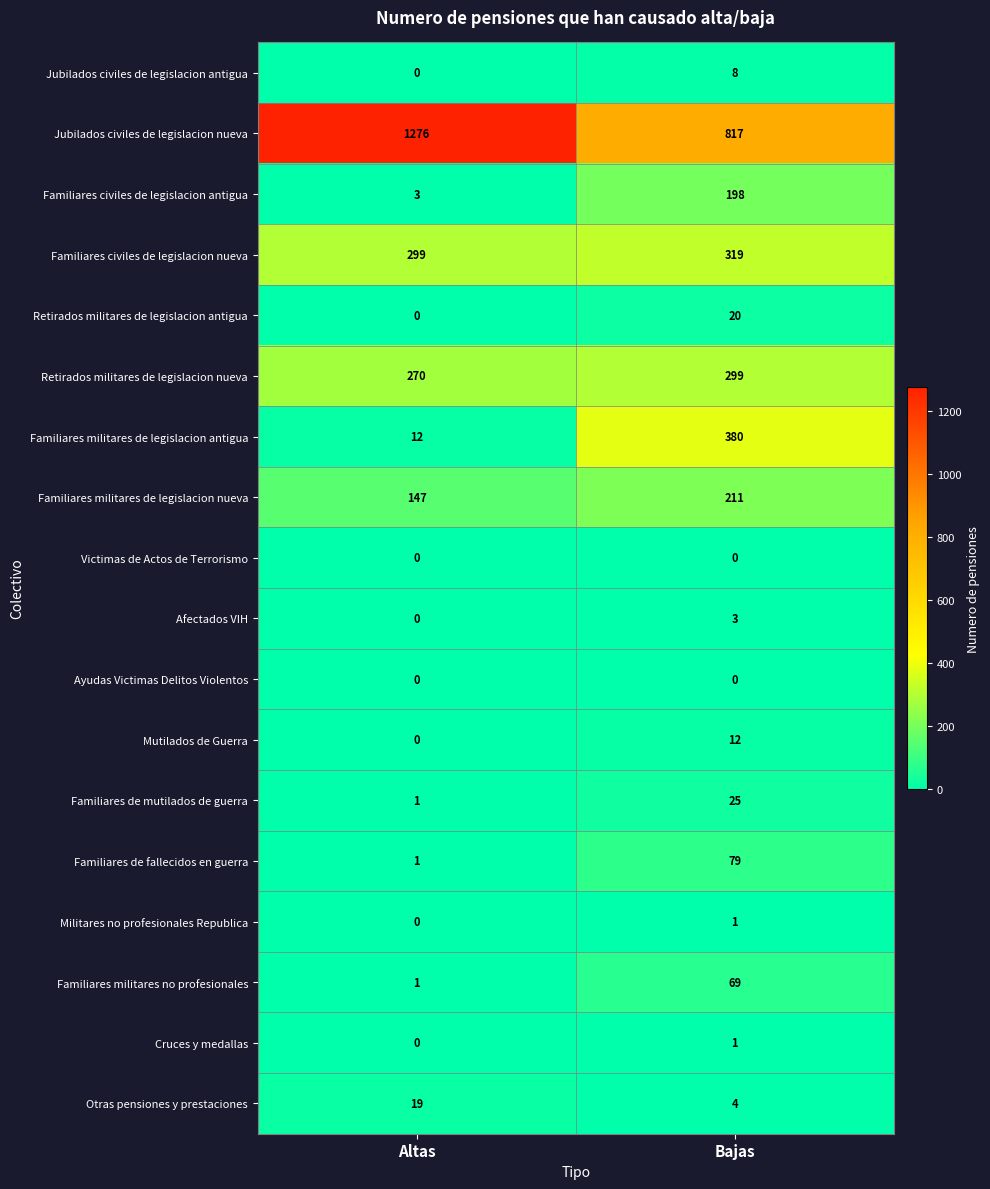

The Afectados VIH series shows 0 at Altas. True or false?

True